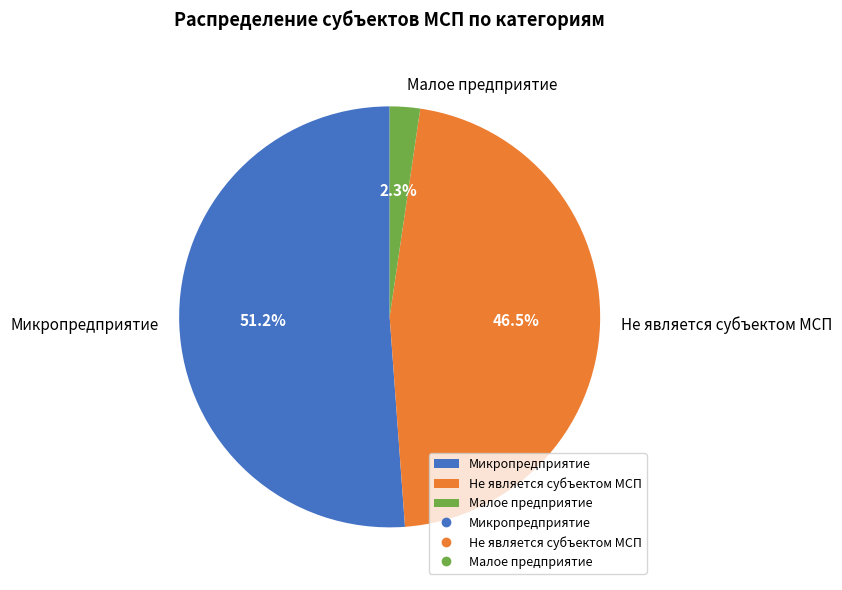

Combined, do Малое предприятие and Микропредприятие account for over 50%?

Yes